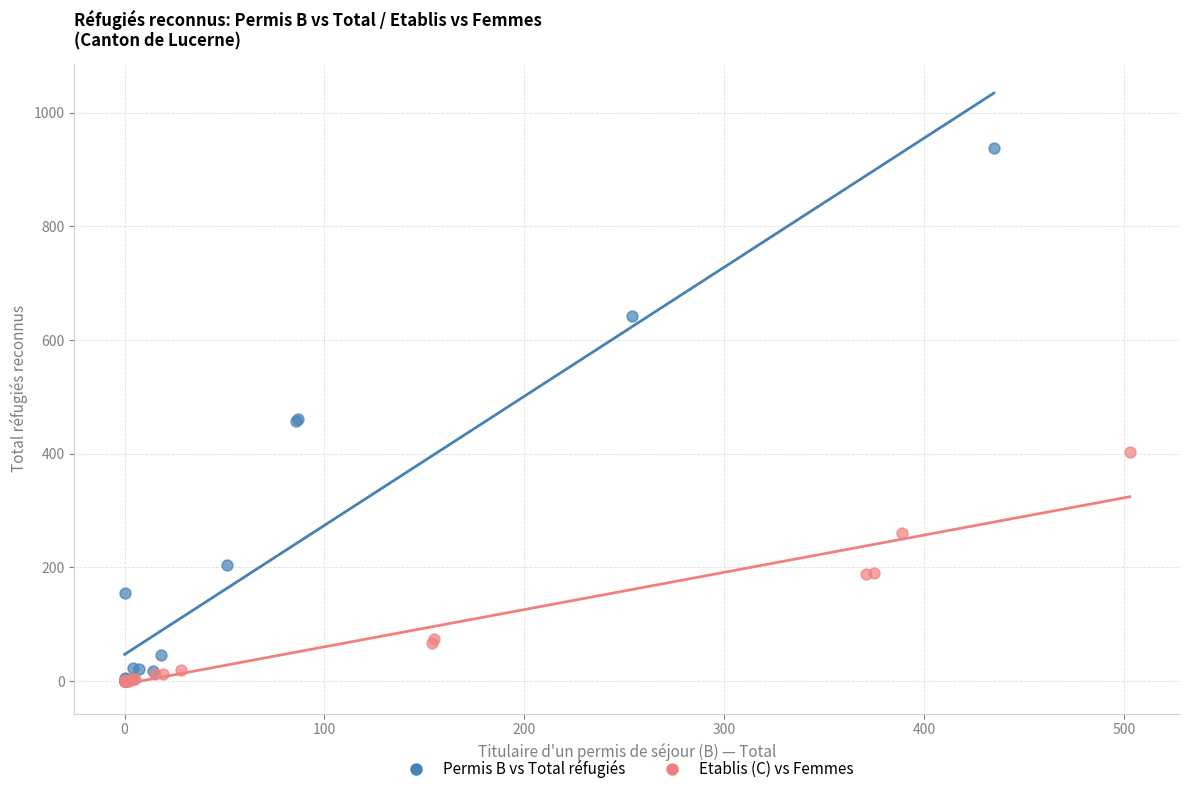

Which series reaches the maximum Y coordinate?

Permis B vs Total réfugiés